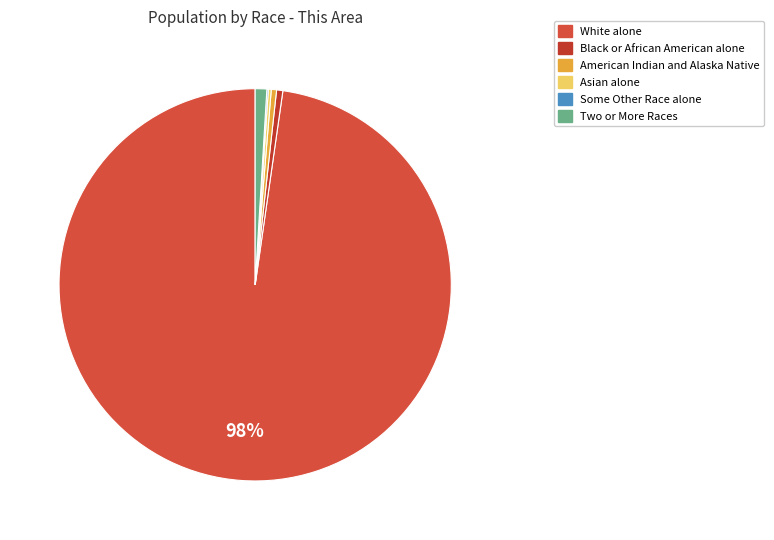

To the nearest percent, what is the difference between the largest and smallest slice percentages?

98%